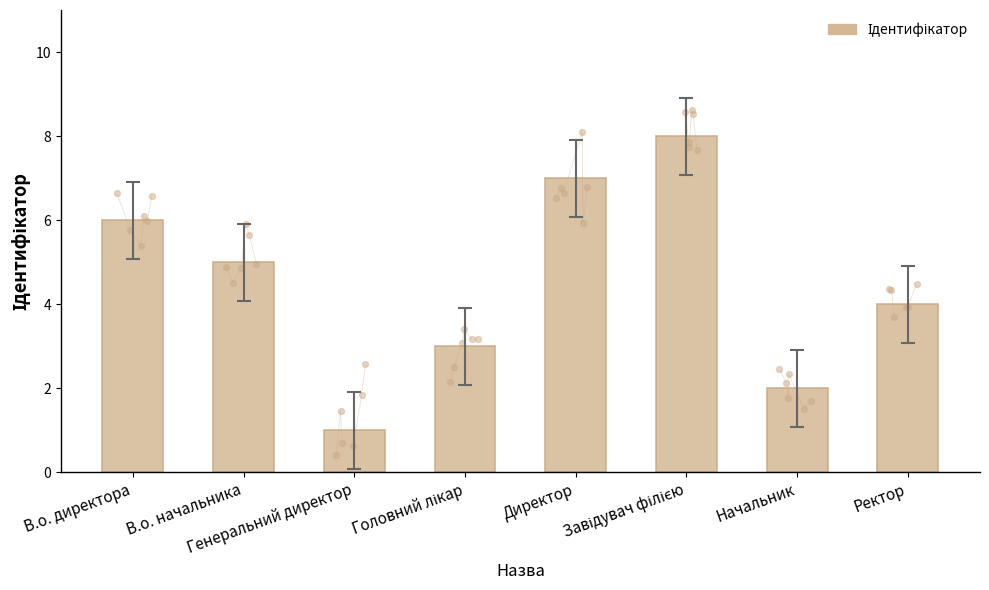

What is the change in value from Завідувач філією to Ректор?

-4